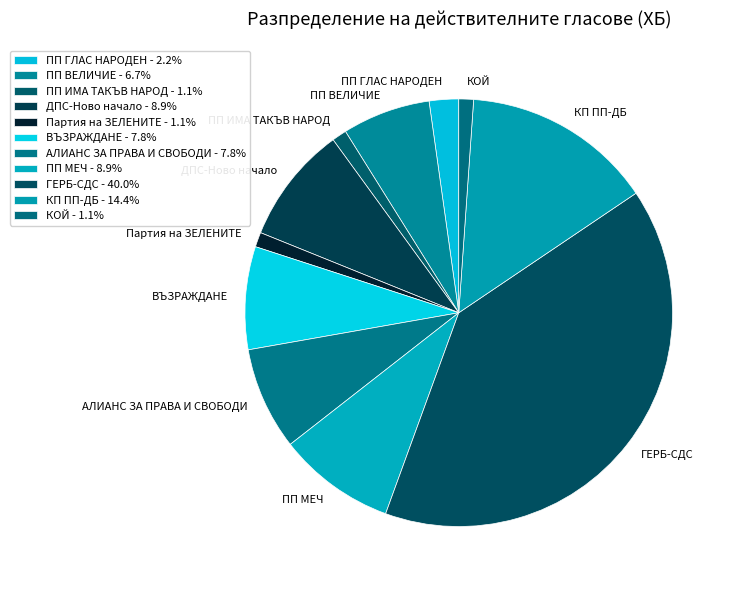

Between АЛИАНС ЗА ПРАВА И СВОБОДИ and ПП МЕЧ, which is larger?

ПП МЕЧ